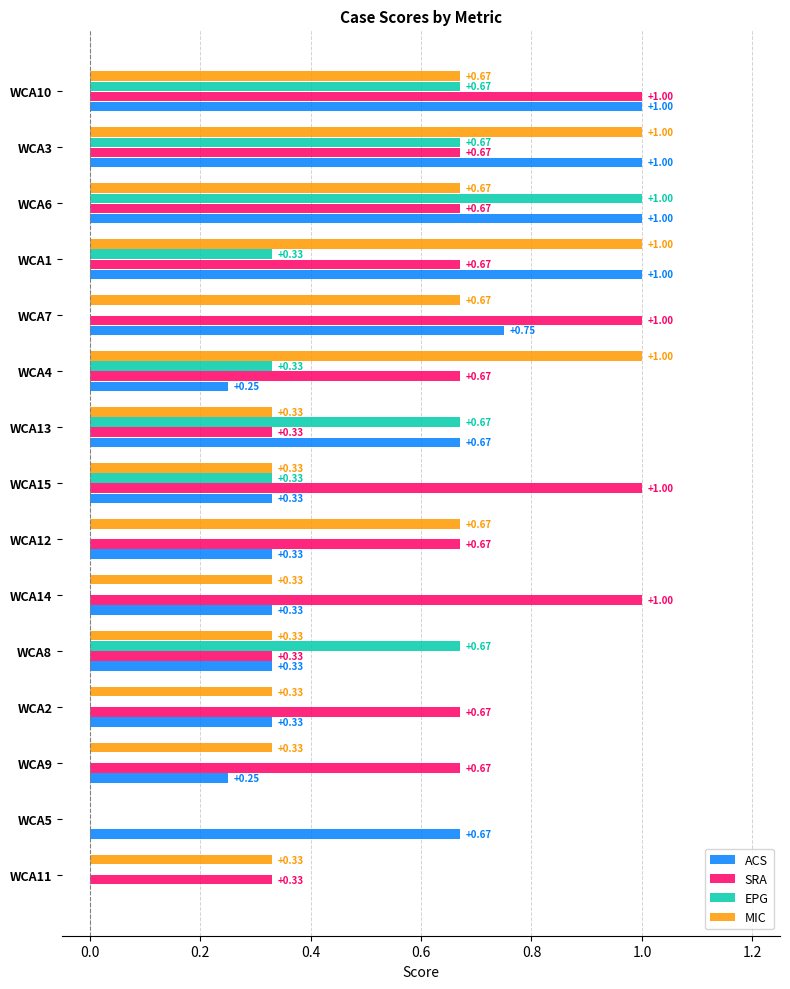

What is the sum of the EPG values at WCA6 and WCA5?

1.0